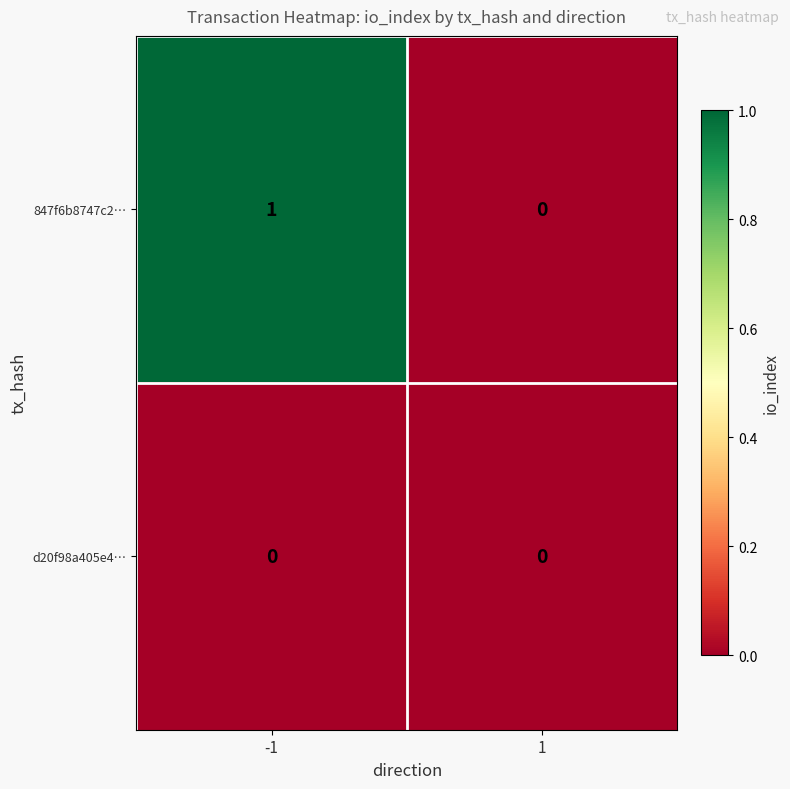

At -1, list the series in order from smallest to largest.

d20f98a405e4…, 847f6b8747c2…